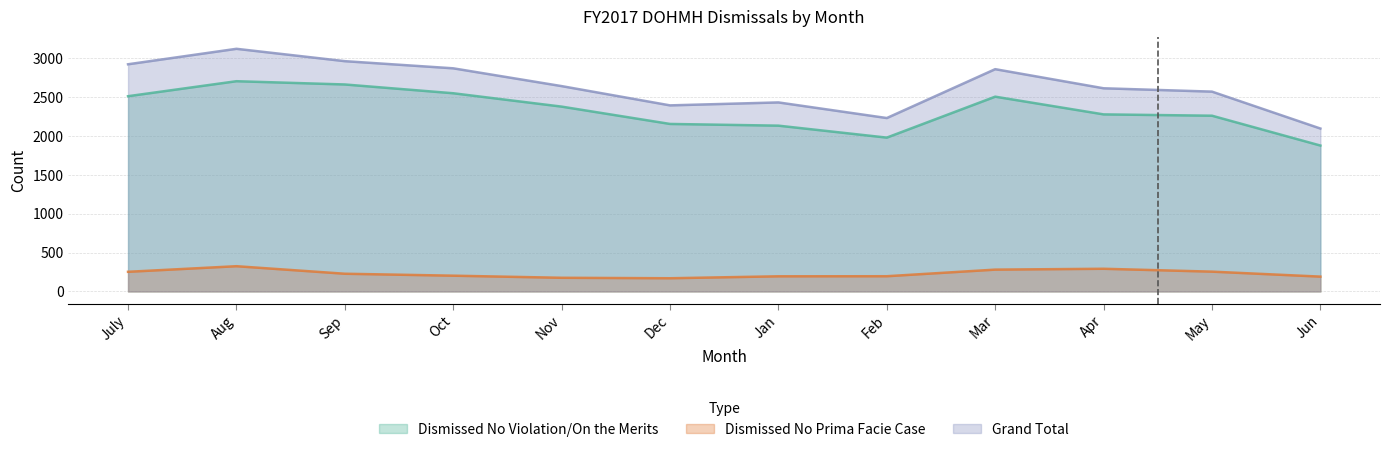

Where is the first local maximum for Dismissed No Prima Facie Case?

Aug